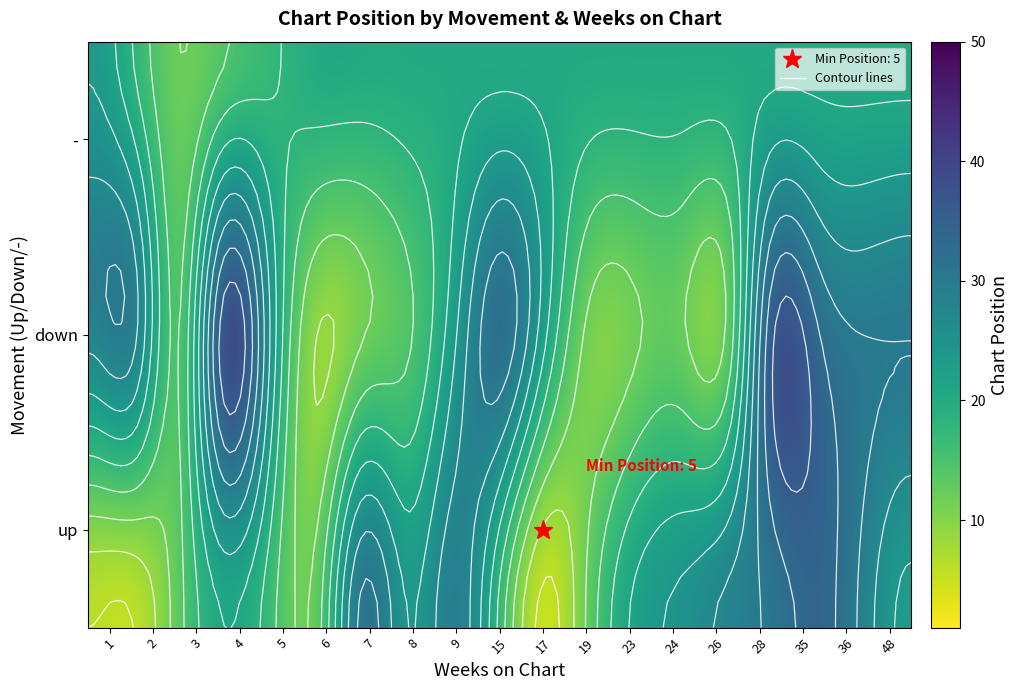

At which label does - first exceed 12?

1